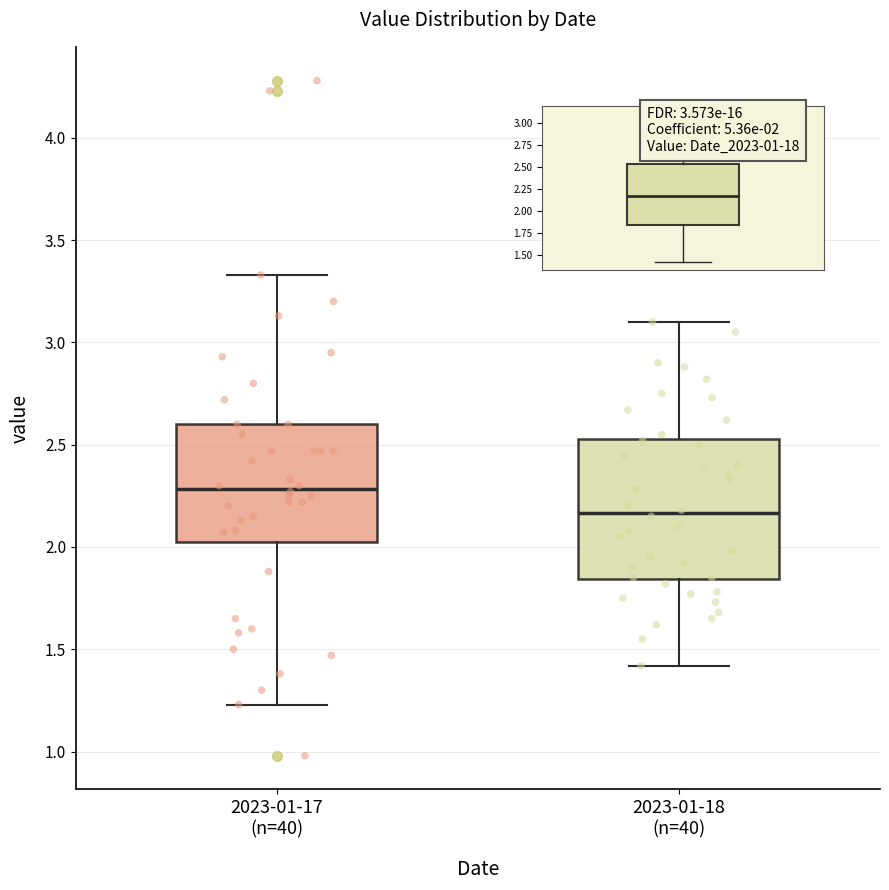

Comparing the boxes themselves (not the whiskers), which one is the tallest?

2023-01-18 (n=40)